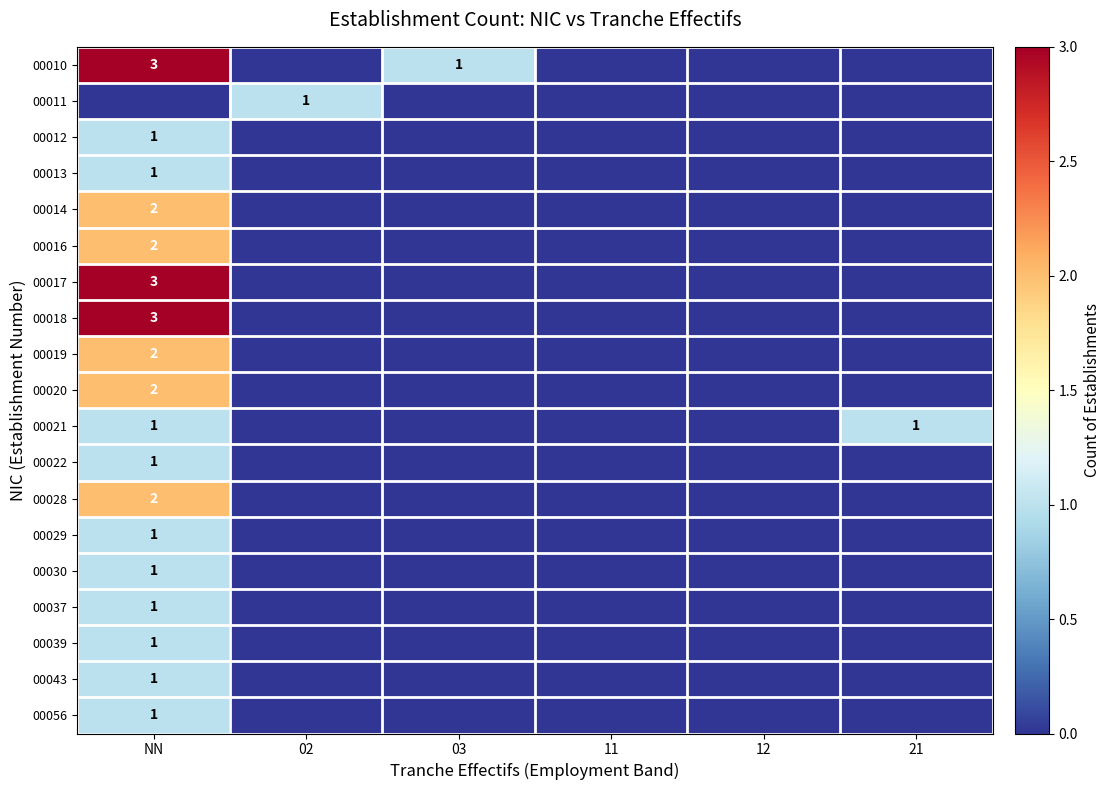

The 00011 series shows 1 at 02. True or false?

True